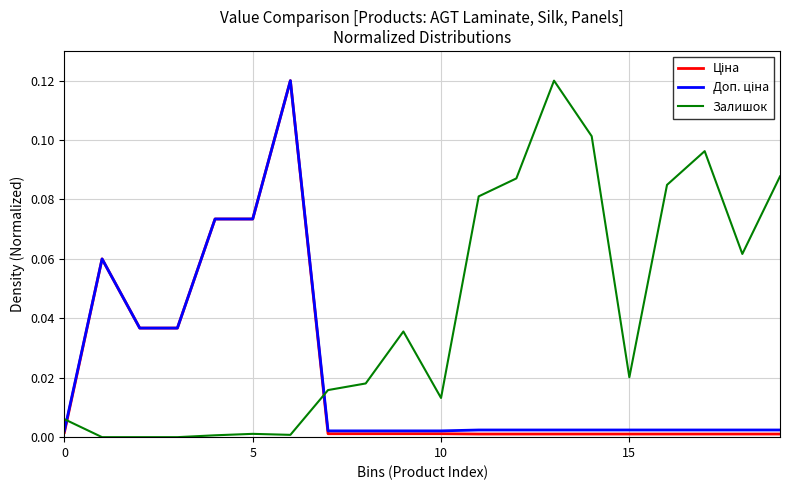

Which series has the largest total across all categories?

Залишок